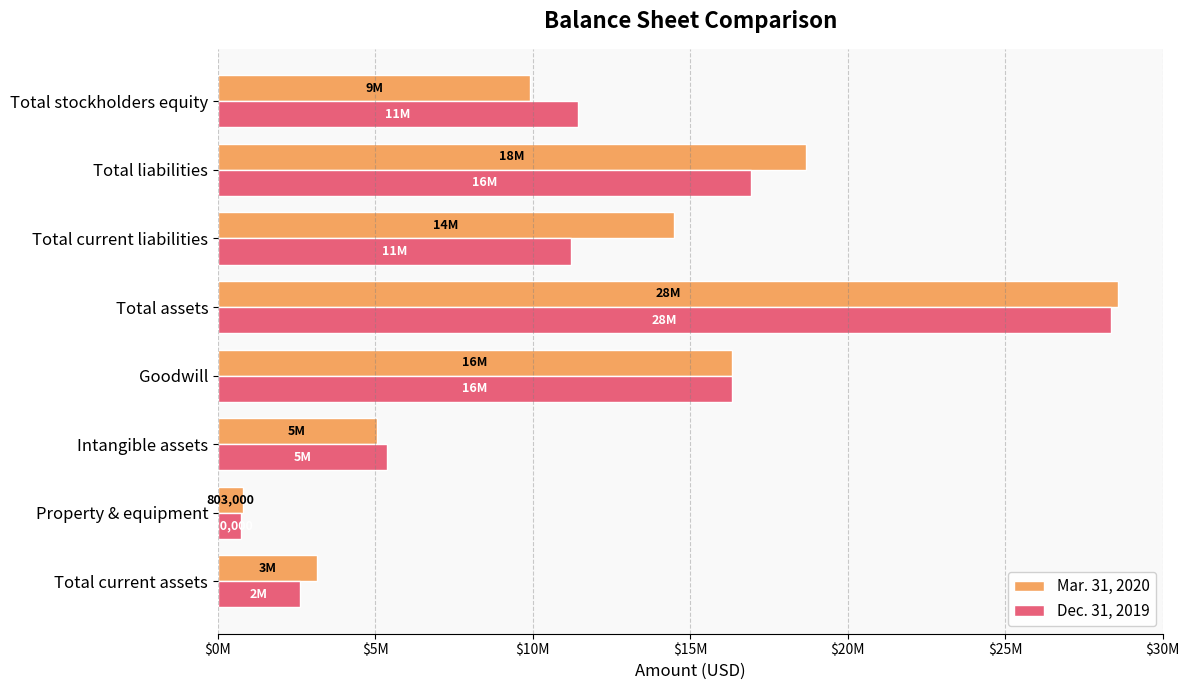

Reading left to right, what are all the values shown in this chart?

Mar. 31, 2020: 3150000	803000	5040000	16337000	28585000	14471000	18664000	9921000
Dec. 31, 2019: 2593000	720000	5365000	16337000	28359000	11216000	16914000	11445000